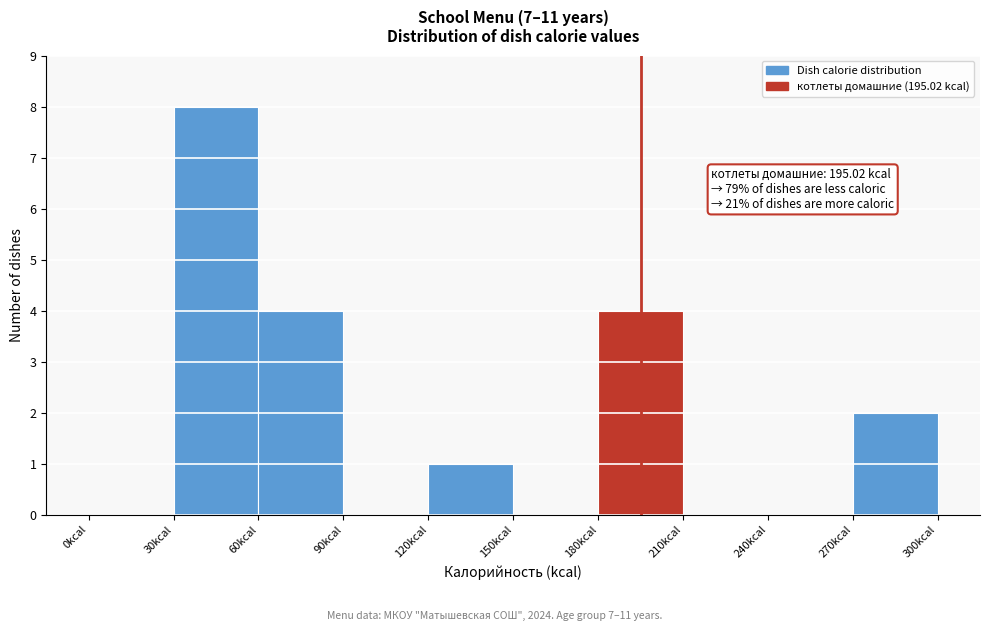

Which range on the x-axis has the tallest bar?

30 to 60